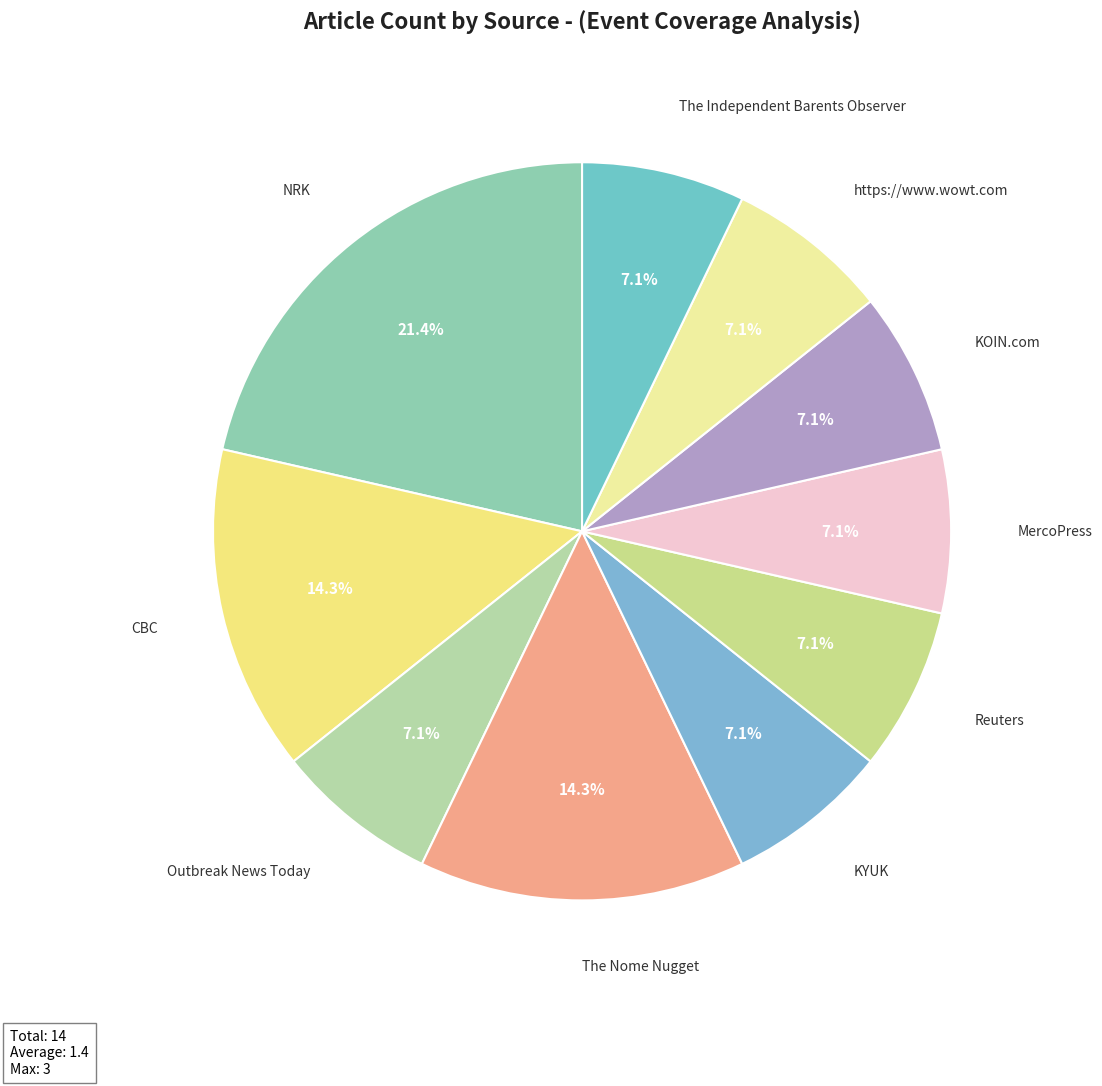

Count the number of slices in the pie.

10